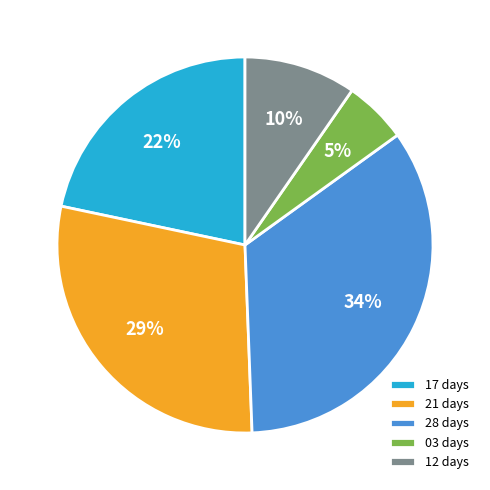

To the nearest percent, what portion does 17 days represent?

22%